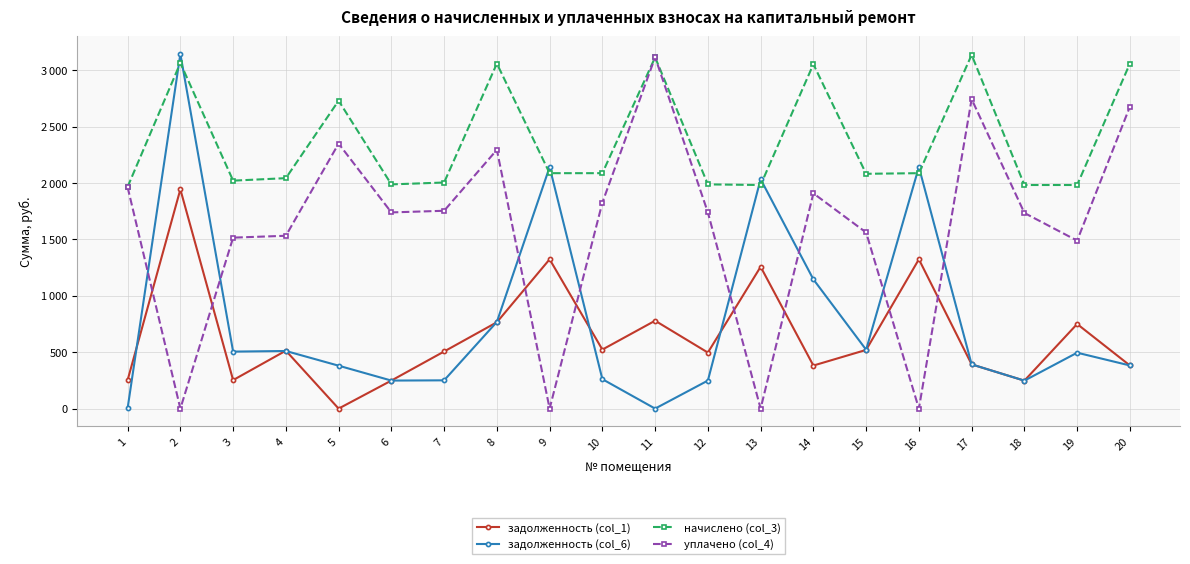

What are all the series names shown in the legend?

задолженность (col_1), задолженность (col_6), начислено (col_3), уплачено (col_4)